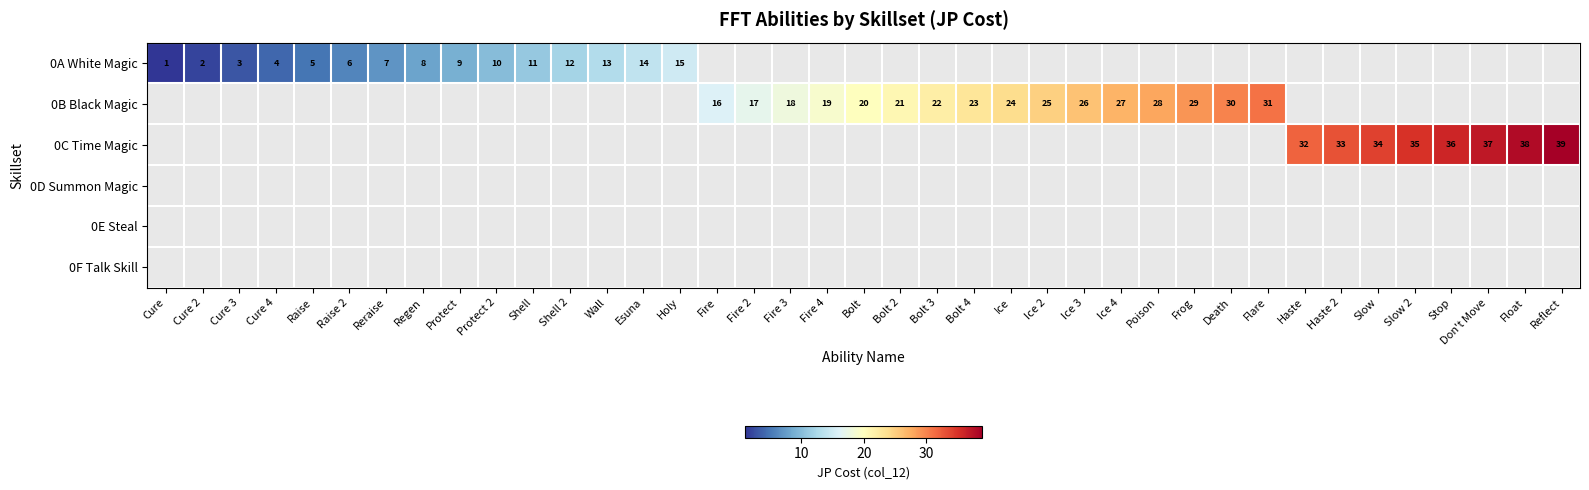

What is the sum of the 0A White Magic values at Cure and Shell?

12